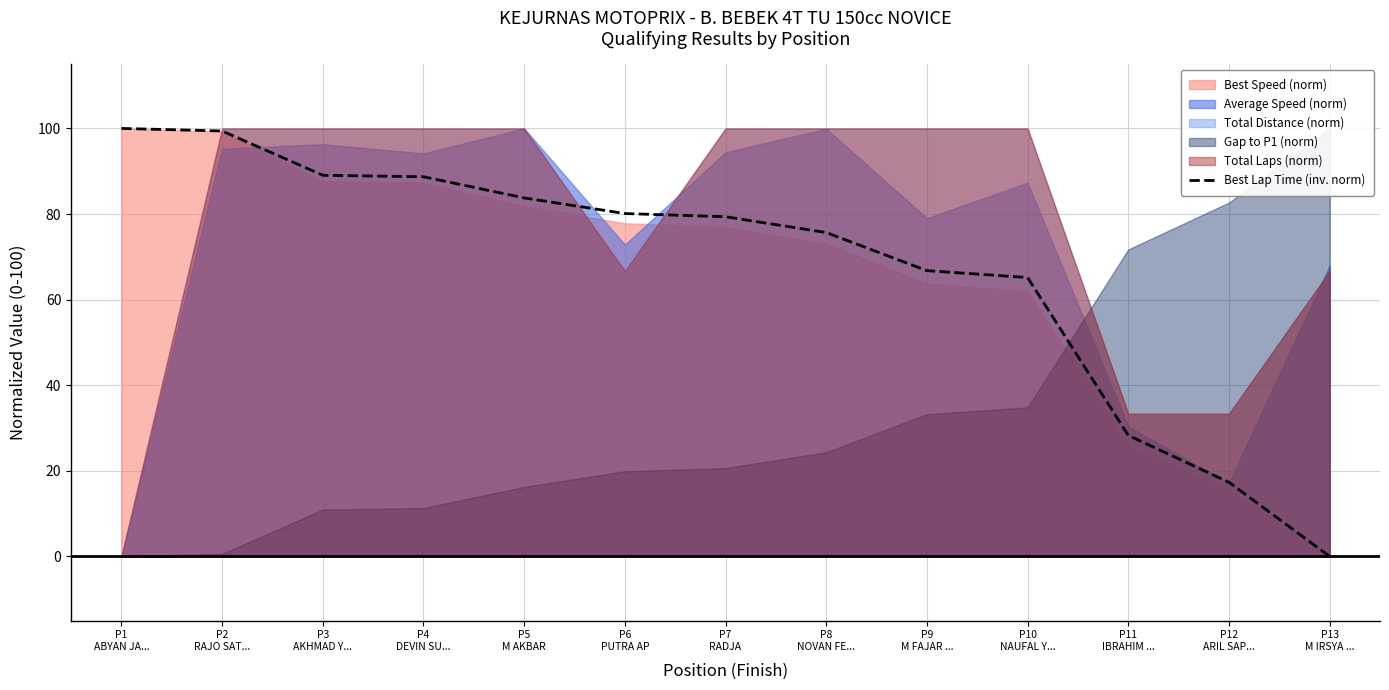

How many values are below 79?

6